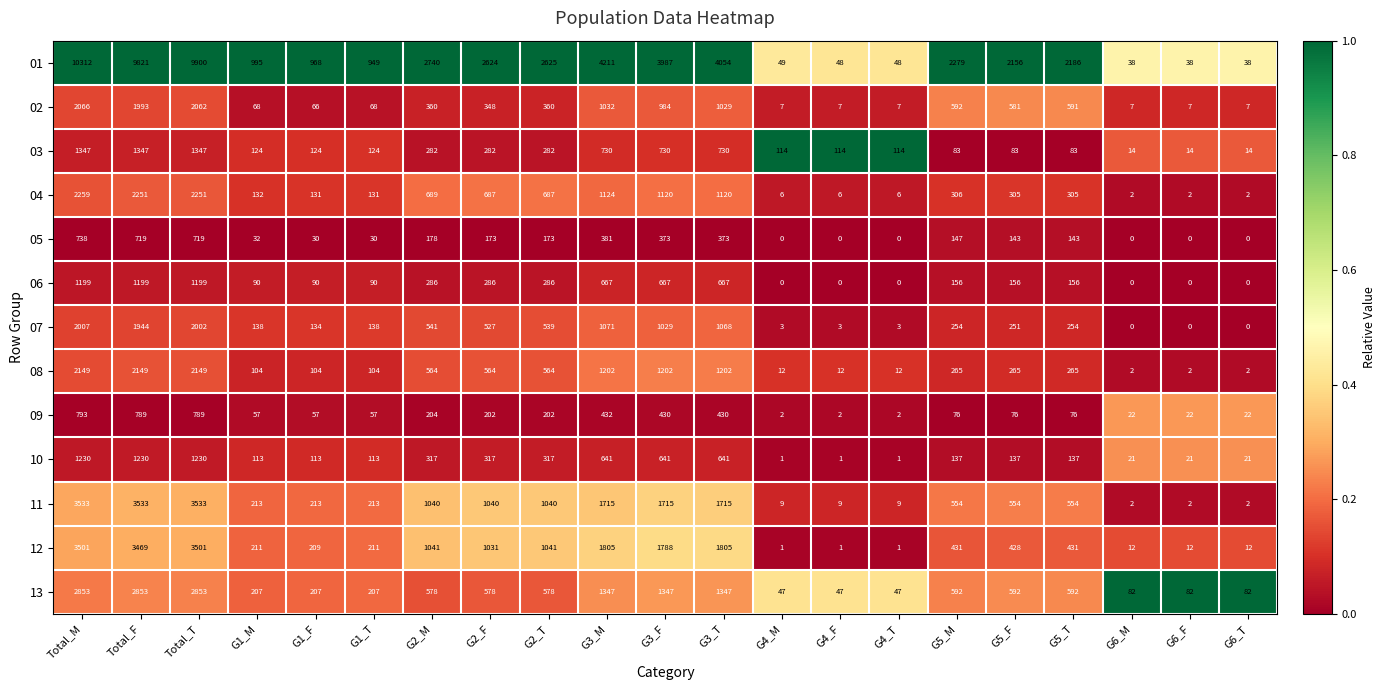

True or false: 08 has a value of 564 at G2_M.

True